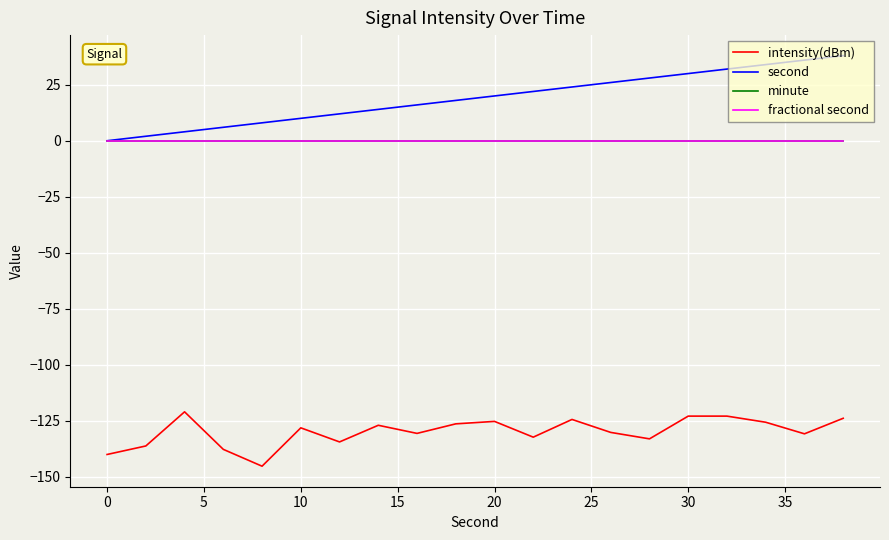

Is this an area chart (filled region under the line)?

No